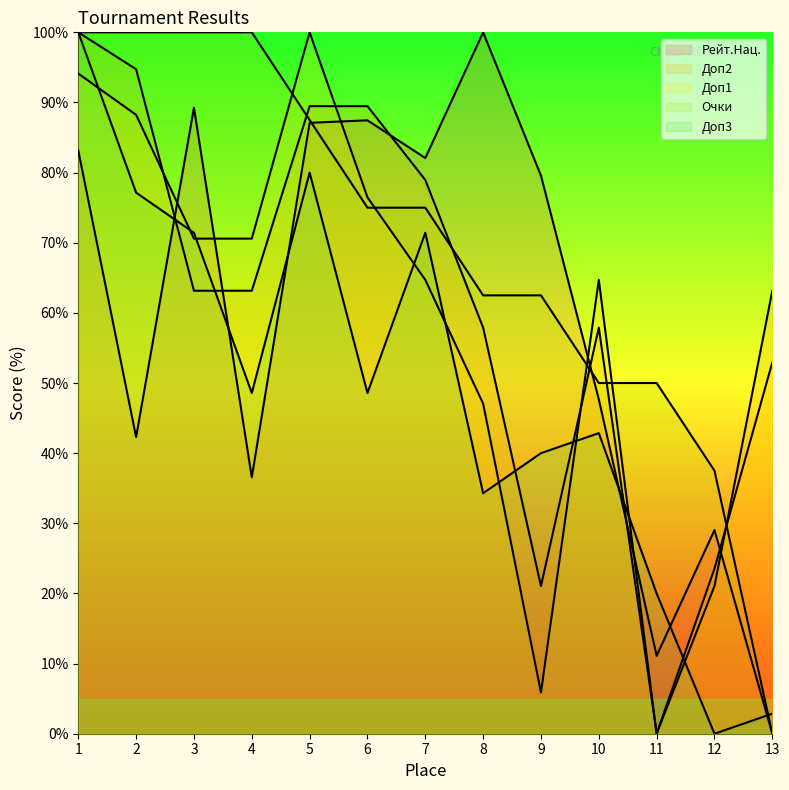

True or false: Очки has a value of 100.0 at 2.

True